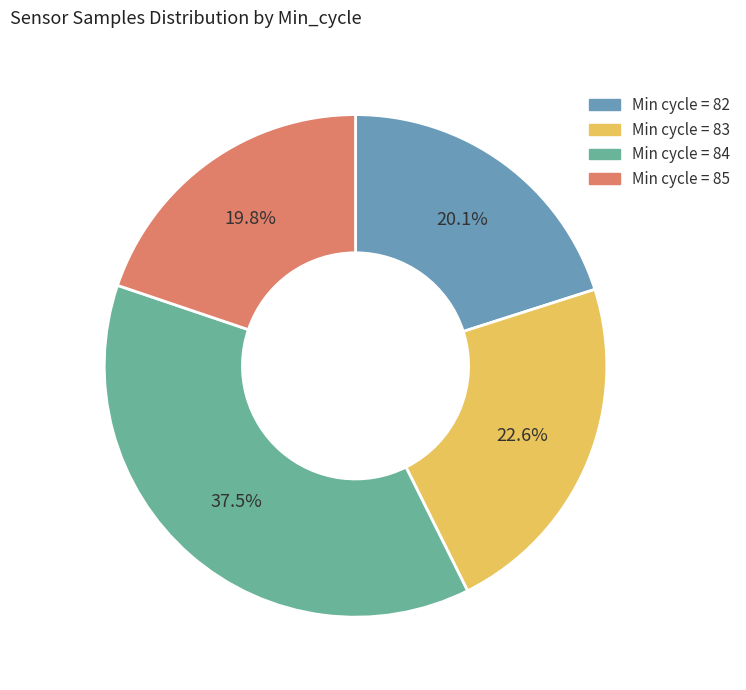

Is there any slice that represents more than half of the pie?

No